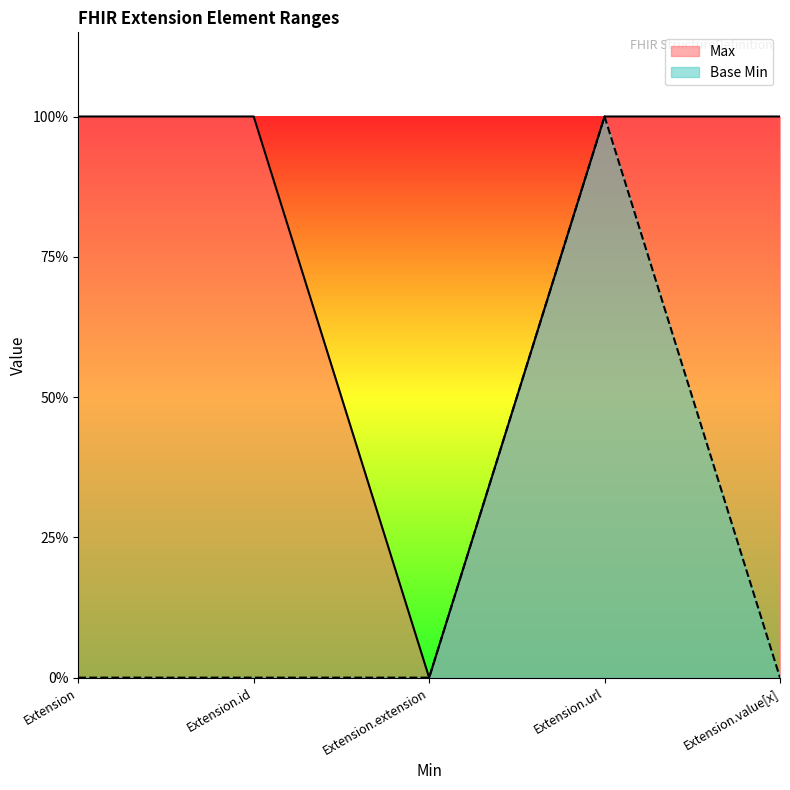

Reading left to right, list all the values displayed in this chart.

Max: 1	1	0	1	1
Base Min: 0	0	0	1	0